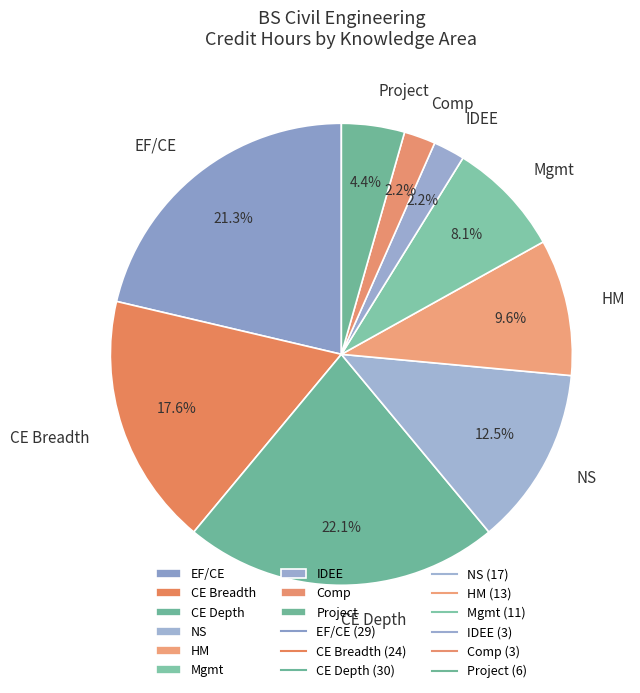

True or false: CE Depth accounts for 22% of the total.

True